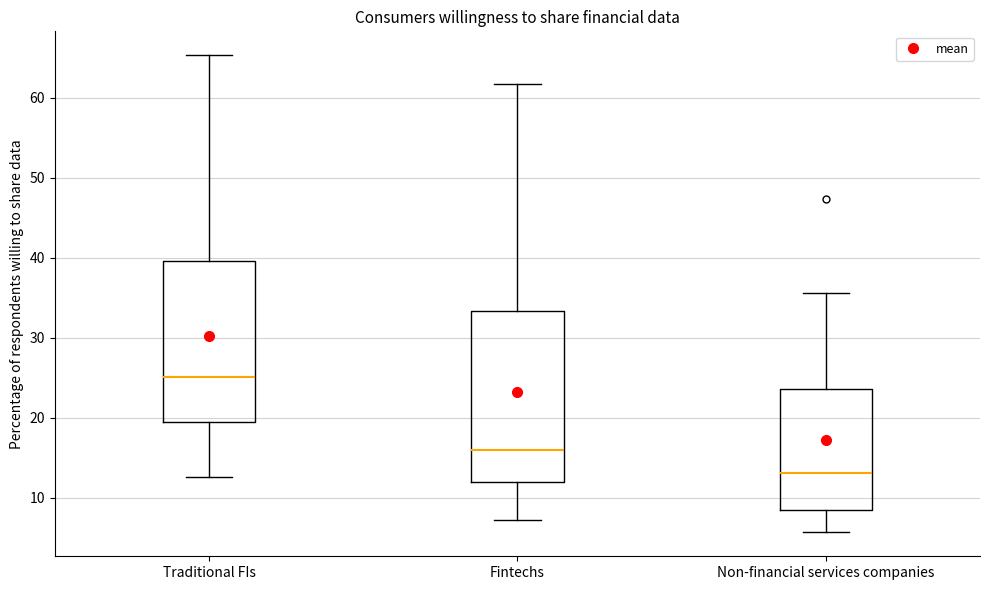

Which box is the tallest, from its lower edge to its upper edge?

Fintechs